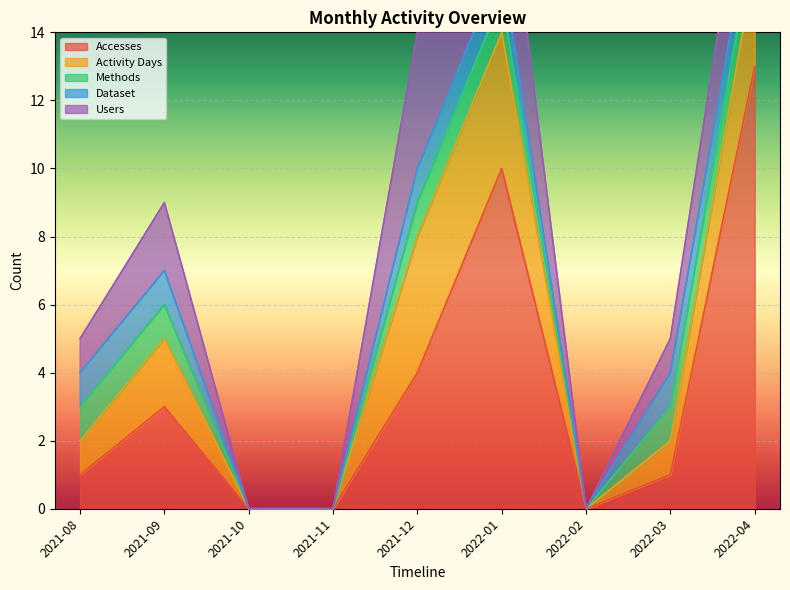

True or false: Methods has more than 1 interior local peaks.

False